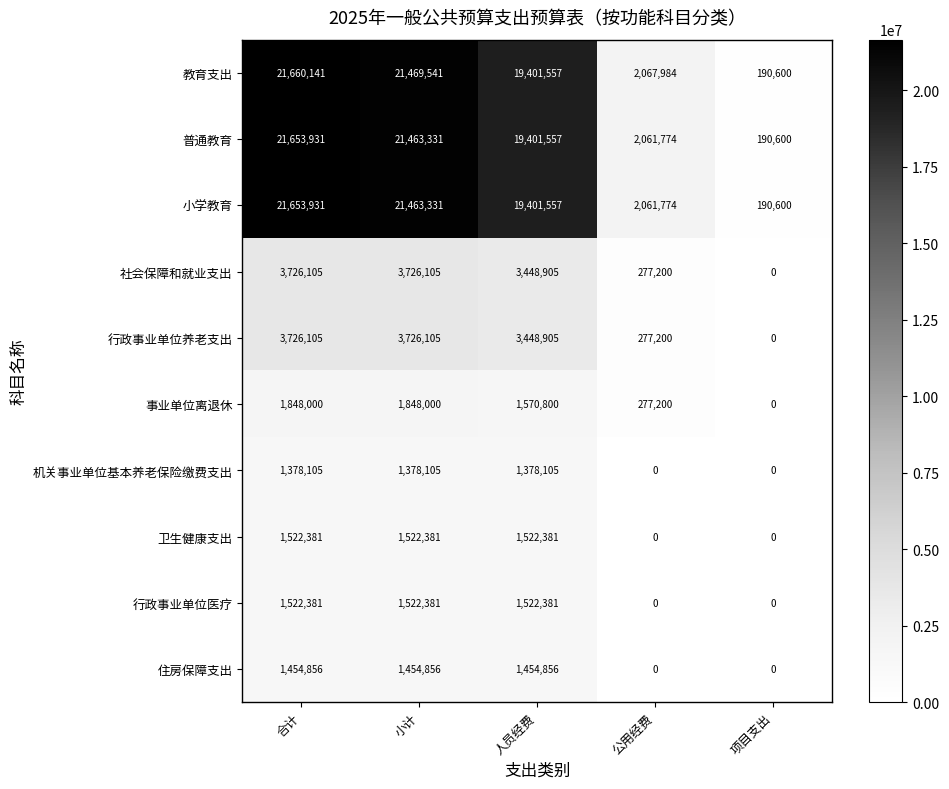

What is the sum of all 小学教育 values?

64771193